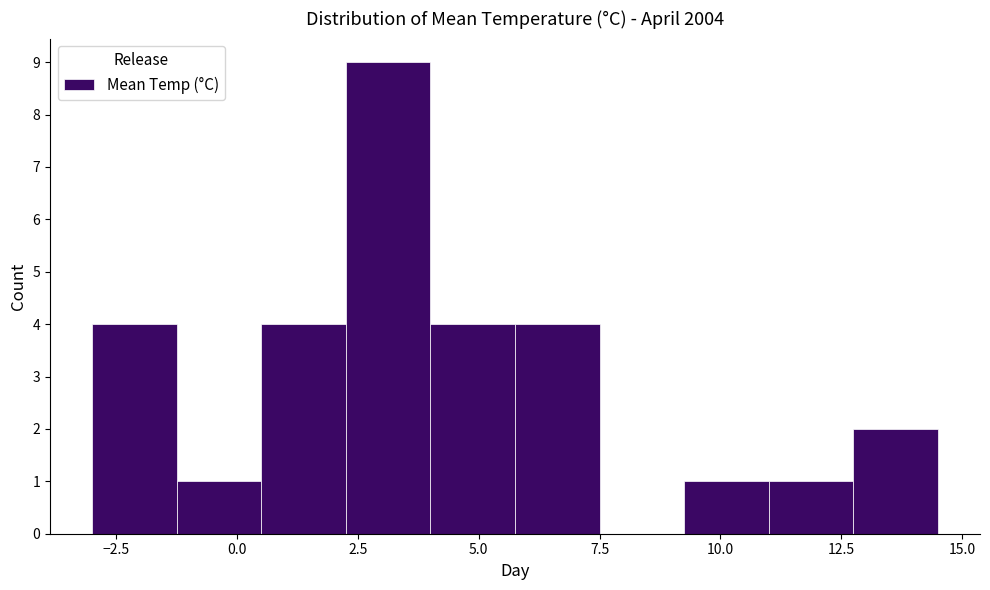

Around what value on the x-axis is the tallest bar? Give the approximate position of its centre, as read against the axis.

3.0